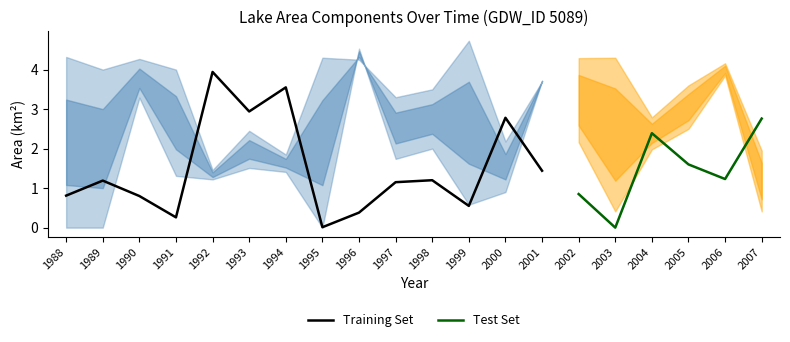

The value of Training Set at 1990 is 0.8. True or false?

True